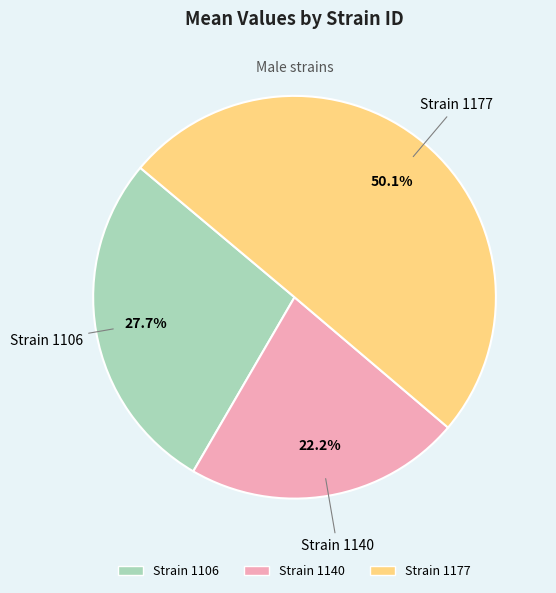

How many segments does this pie chart have?

3